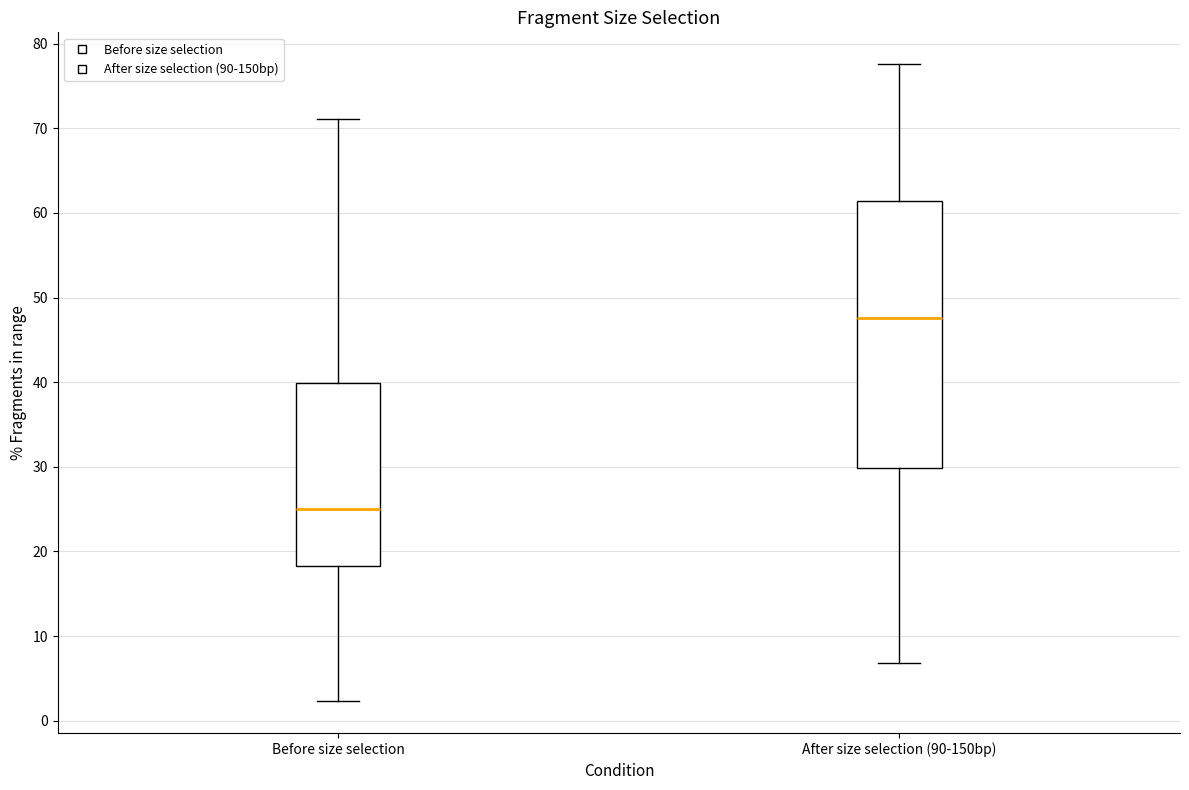

Where does the median line of the box for After size selection (90-150bp) sit on the y-axis? The values are not printed on the chart, so give them approximately, as read against the axis.

48